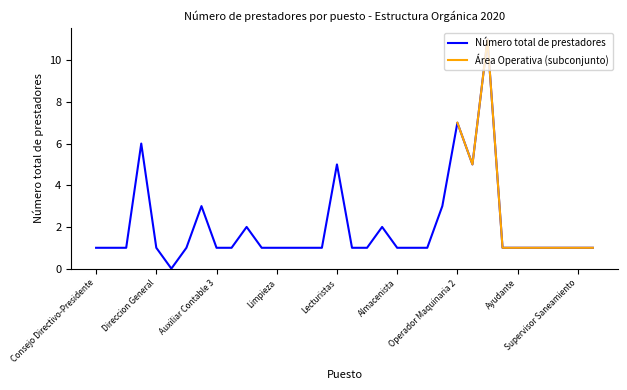

True or false: Número total de prestadores has a value of 5 at Lecturistas.

True